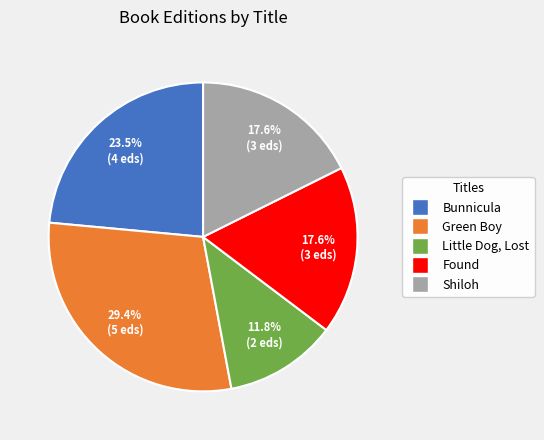

Between Green Boy and Little Dog, Lost, which is larger?

Green Boy